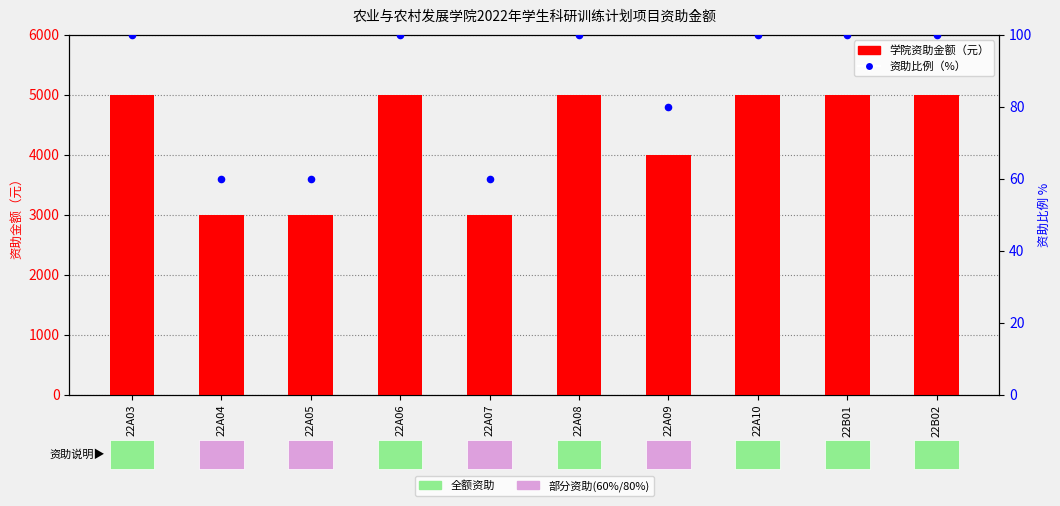

Which series contains the highest Y value?

学院资助金额（元）